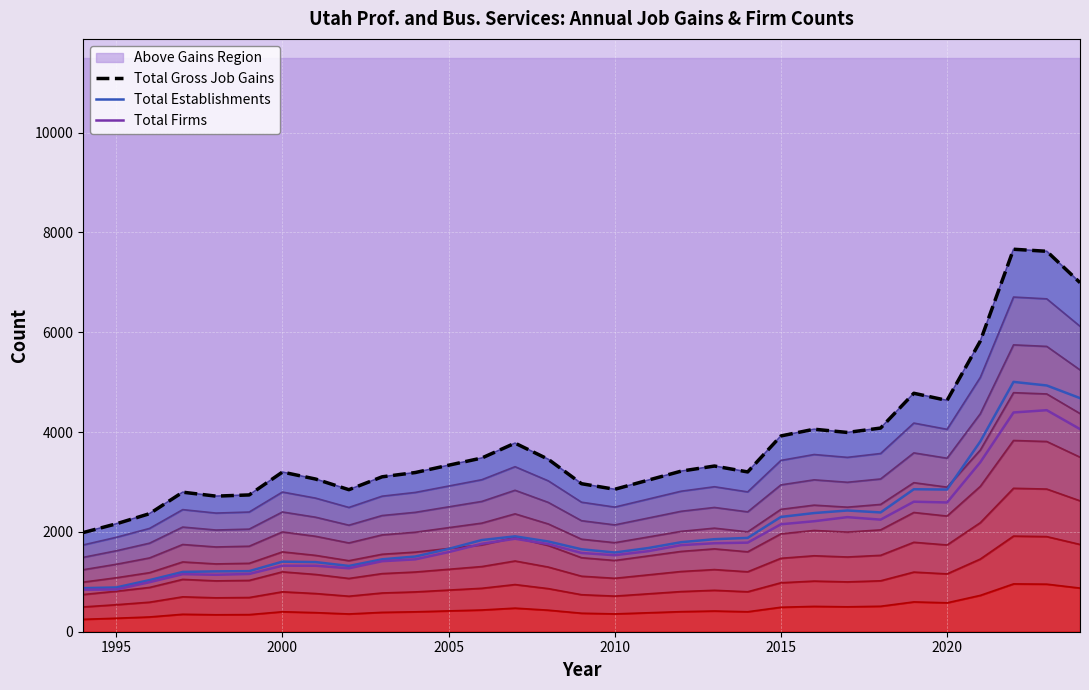

True or false: Total Establishments and Total Gross Job Gains cross at least once.

False